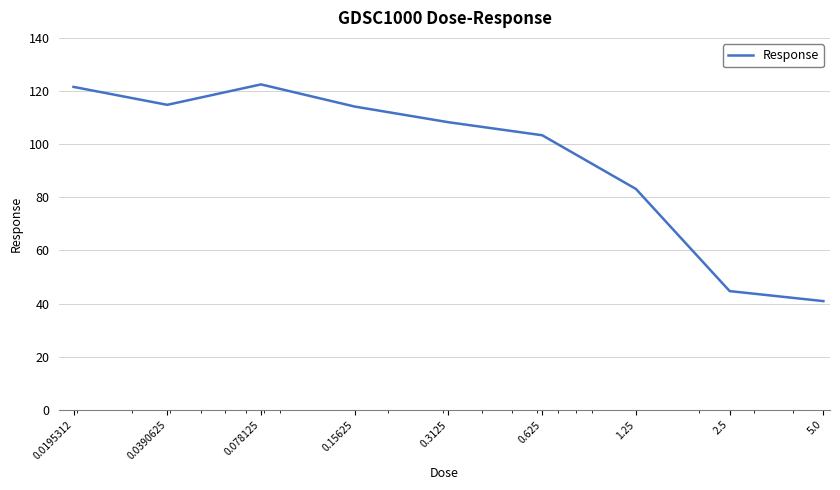

Reading left to right, what are all the values shown in this chart?

121.6	114.8	122.5	114.1	108.3	103.4	83.1	44.7	40.9